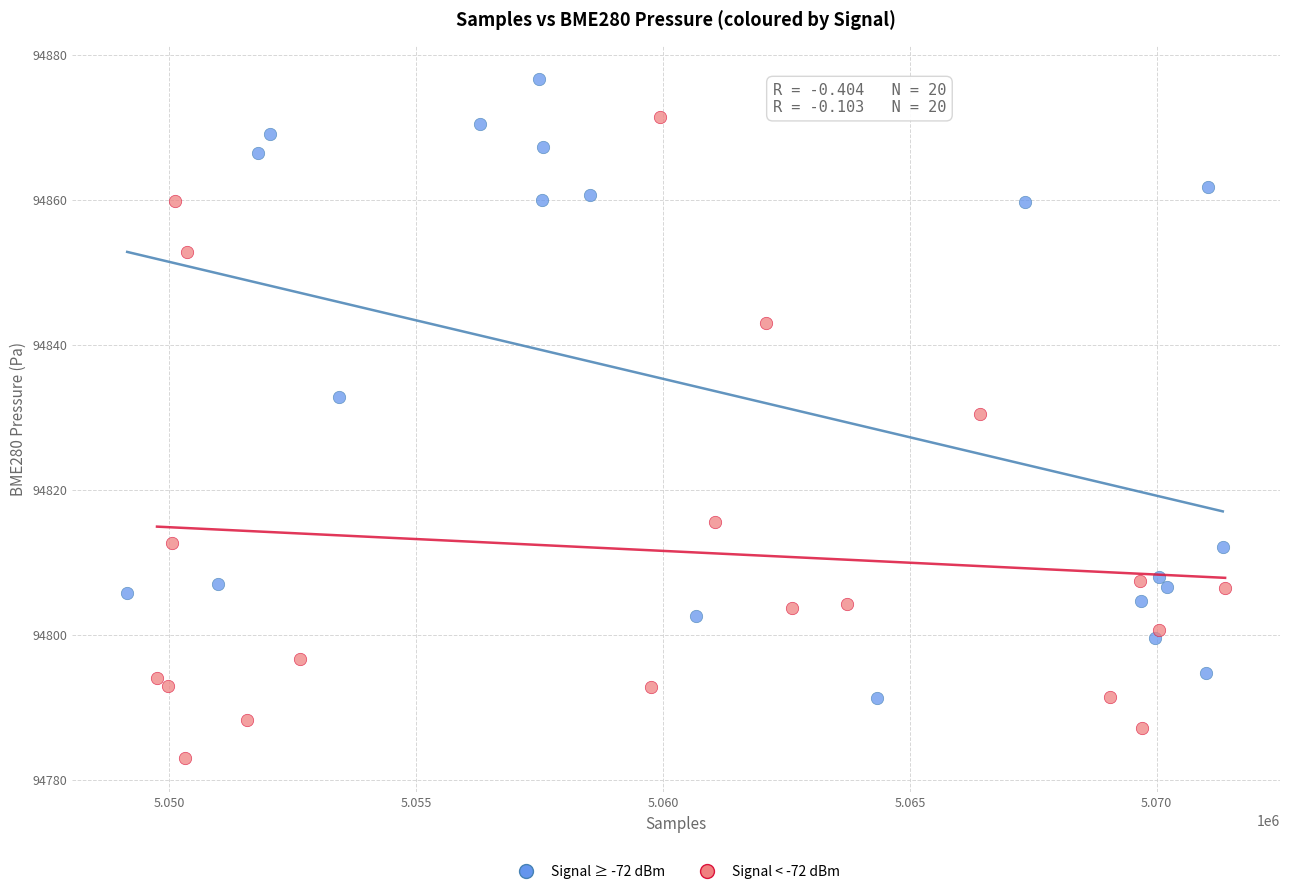

Which series reaches the maximum Y coordinate?

Signal ≥ -72 dBm